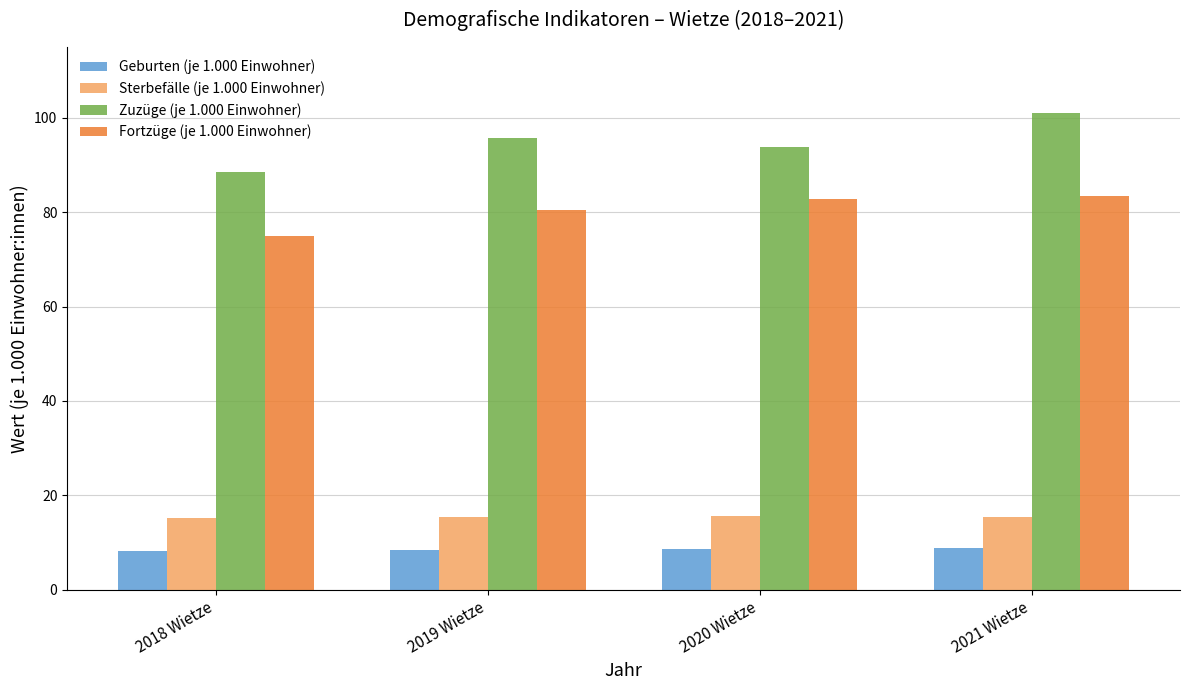

Is the value of Sterbefälle (je 1.000 Einwohner) at 2018 Wietze greater than the value of Fortzüge (je 1.000 Einwohner) at 2021 Wietze?

No